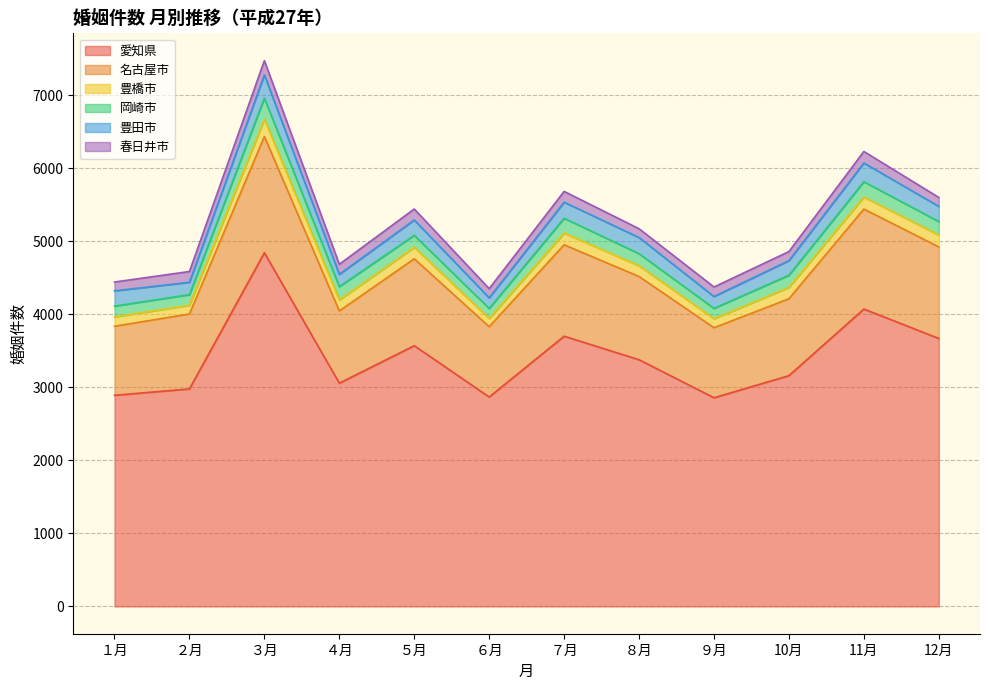

What are all the series names shown in the legend?

愛知県, 名古屋市, 豊橋市, 岡崎市, 豊田市, 春日井市